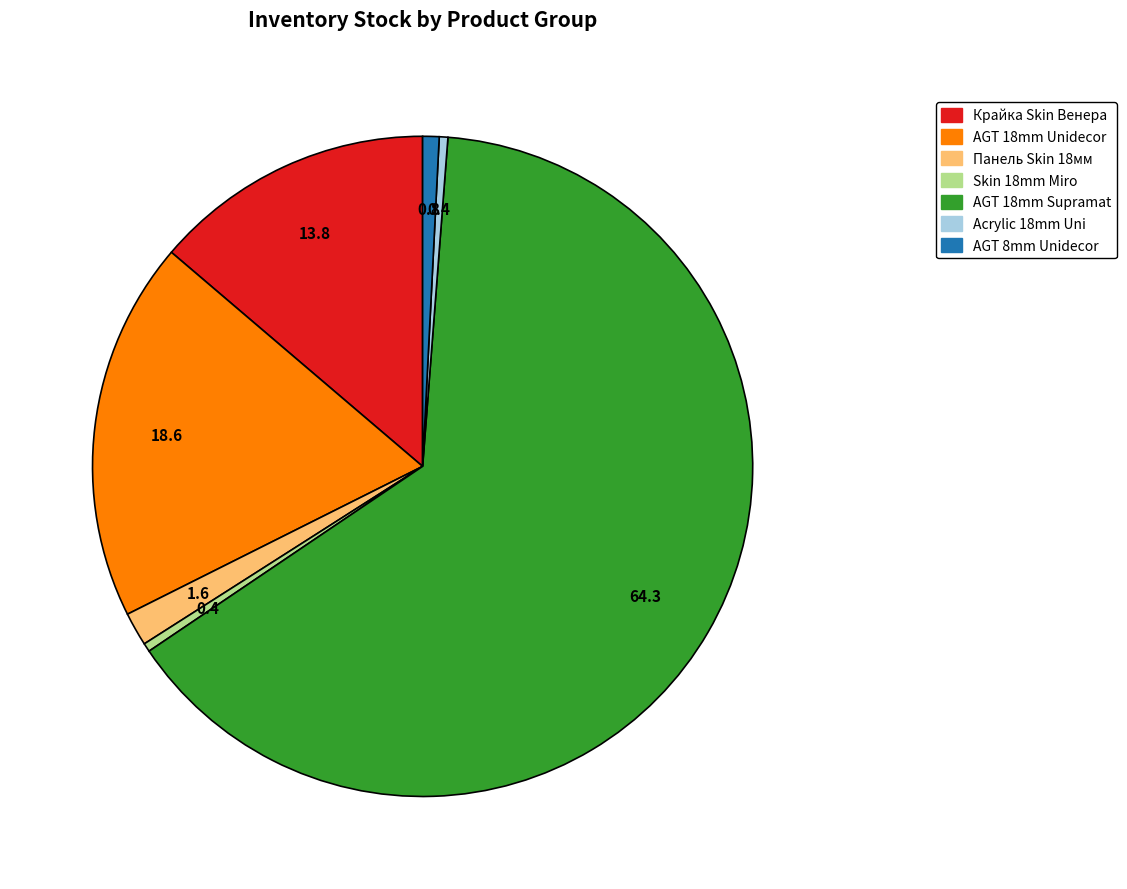

Is there a majority slice in this chart?

Yes